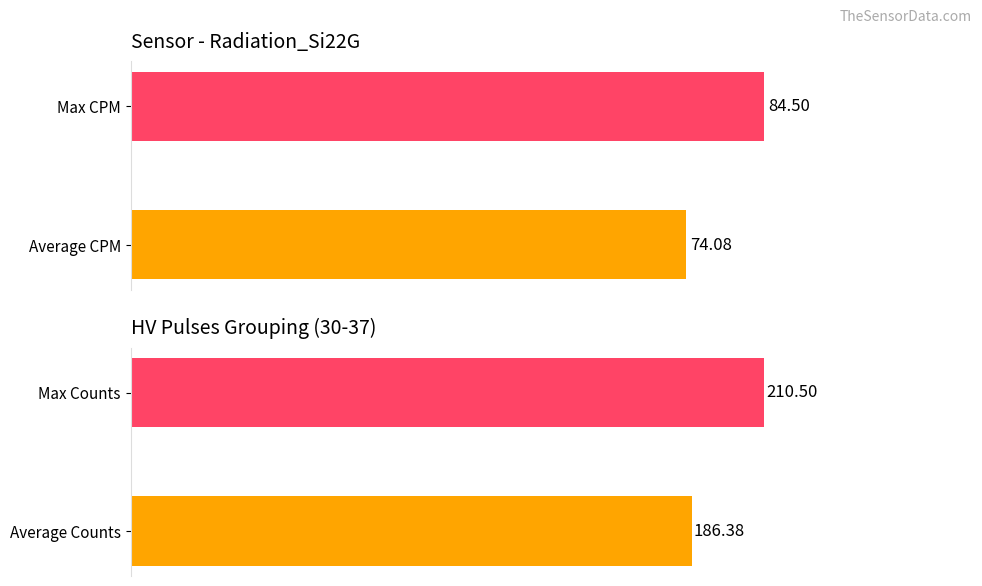

Rank the series by their average value, from lowest to highest.

counts_per_minute, counts